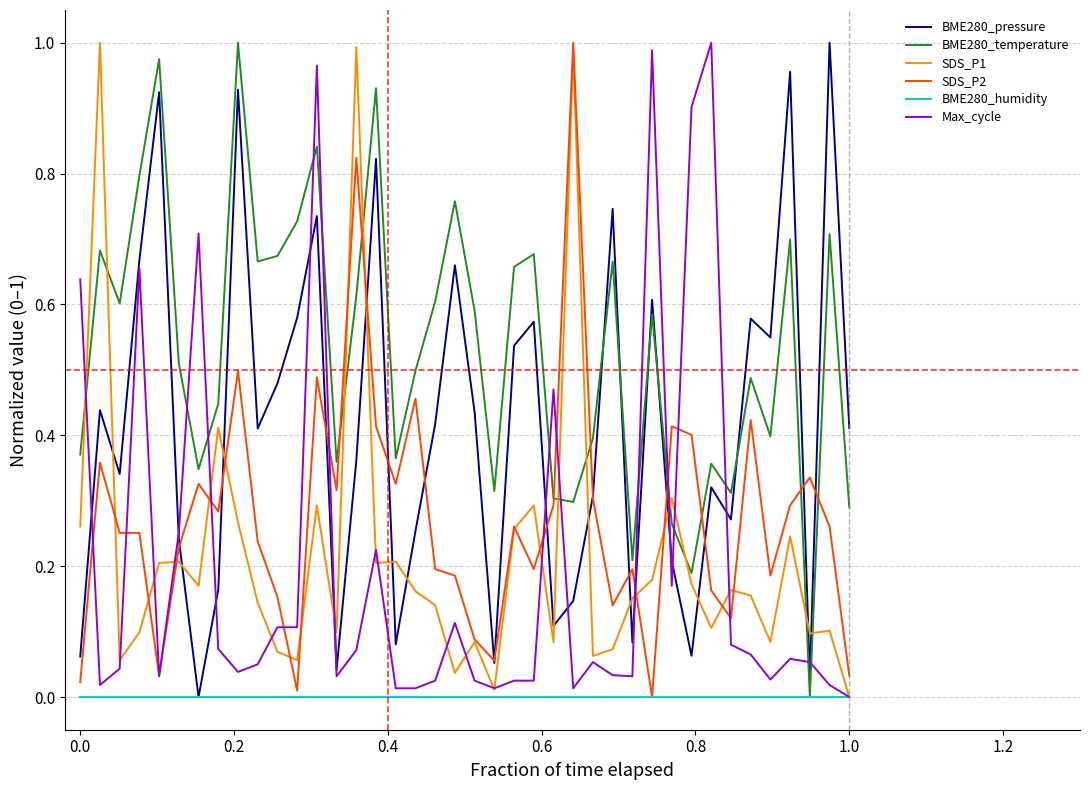

How many positive values does the SDS_P2 series have?

39